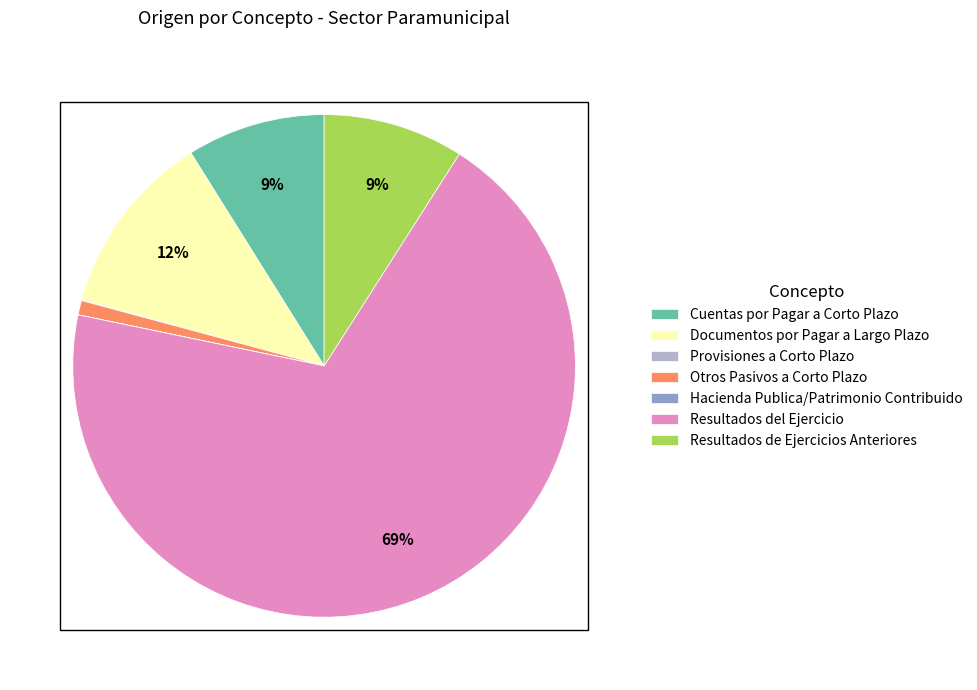

Does any single category account for the majority?

Yes